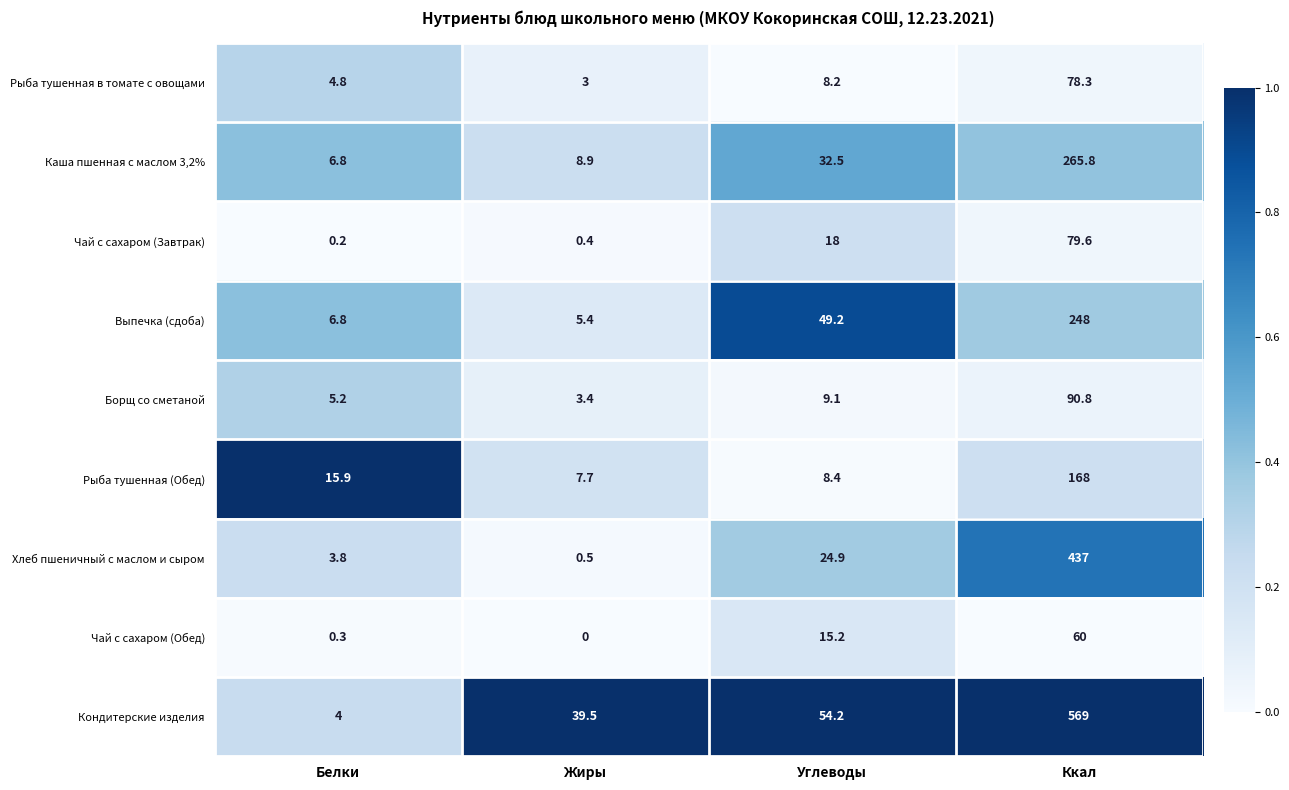

At how many categories does at least one series exceed 0?

4